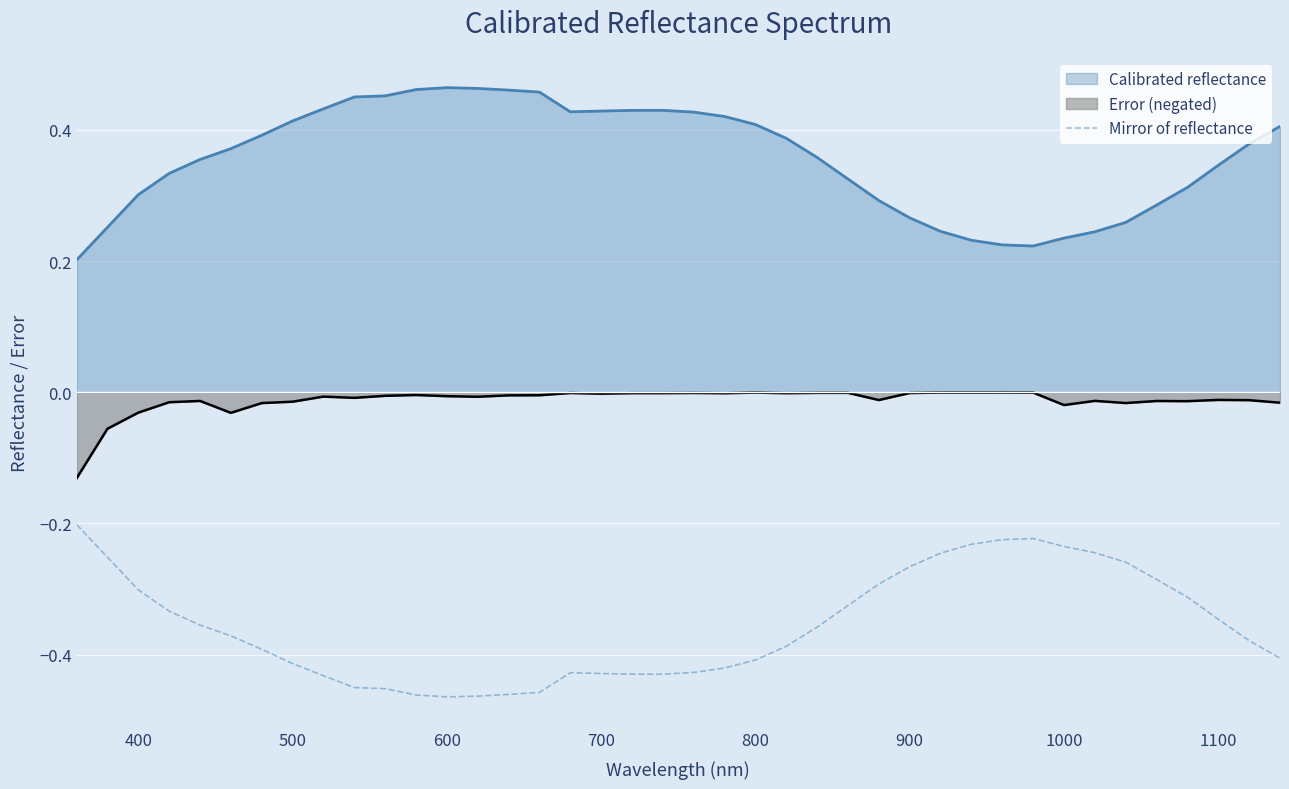

True or false: Mirror of reflectance and Calibrated reflectance intersect in this chart.

False